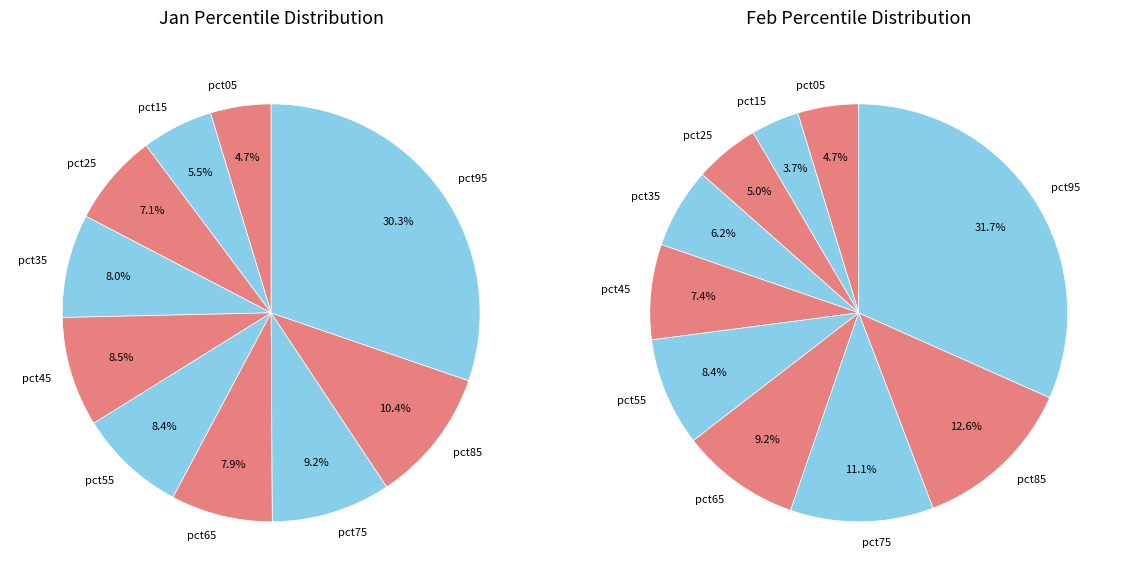

Do 4 and 2 together represent more than half of the pie?

No